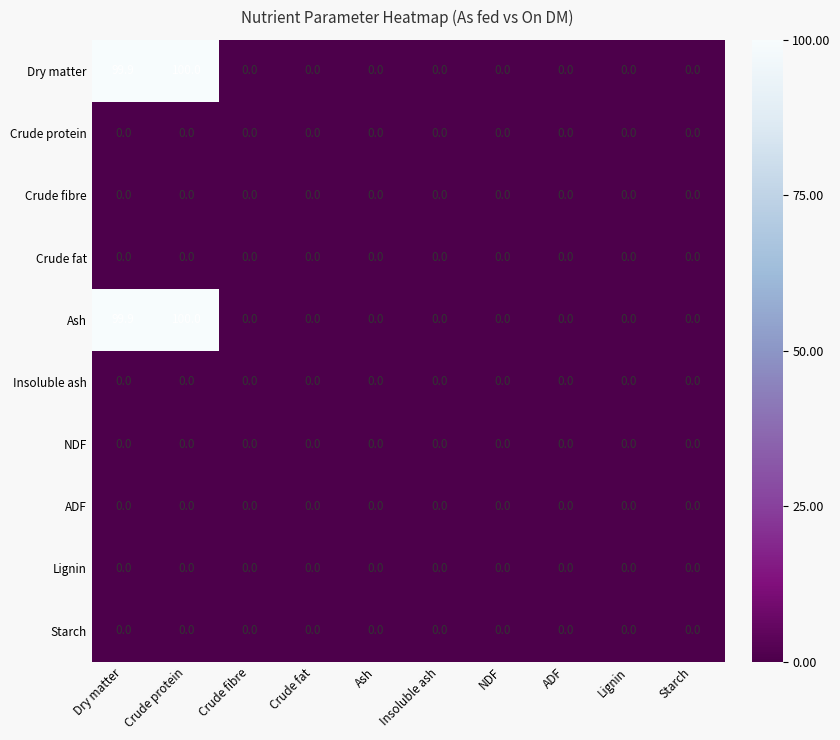

Is it true that Lignin equals 0.0 at Crude fibre?

True